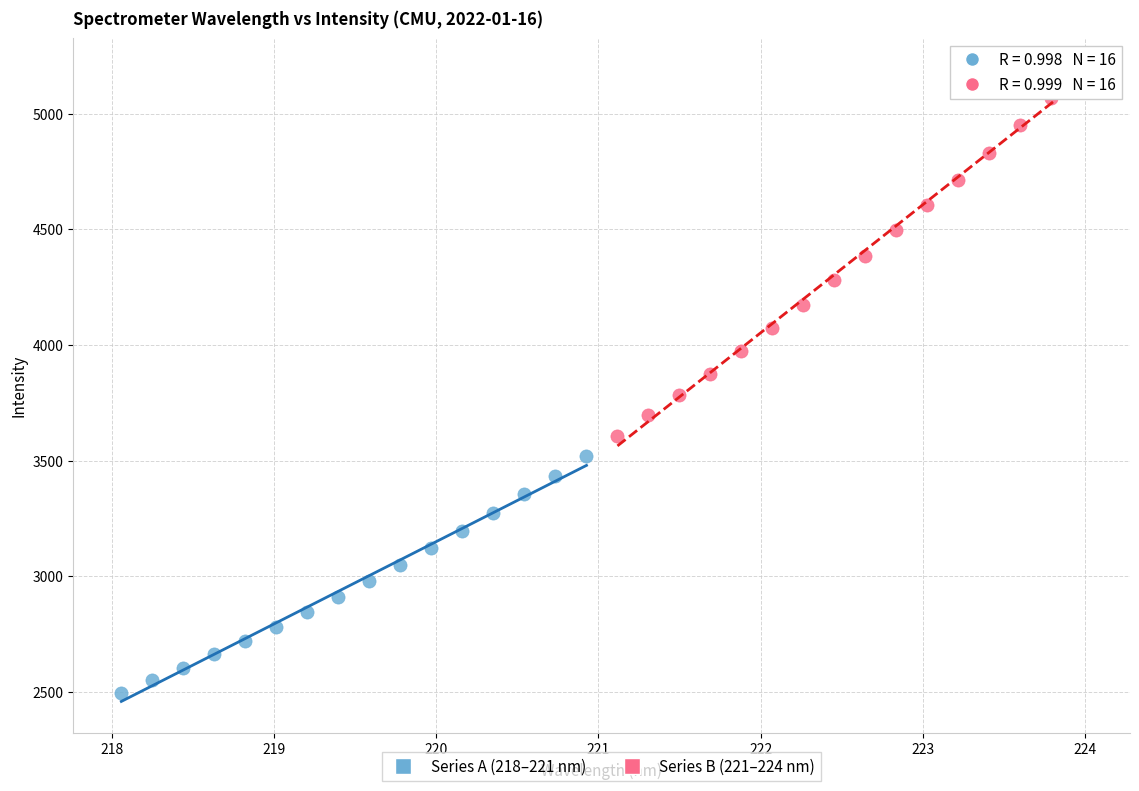

Which series contains the highest Y value?

Series B (221–224 nm)